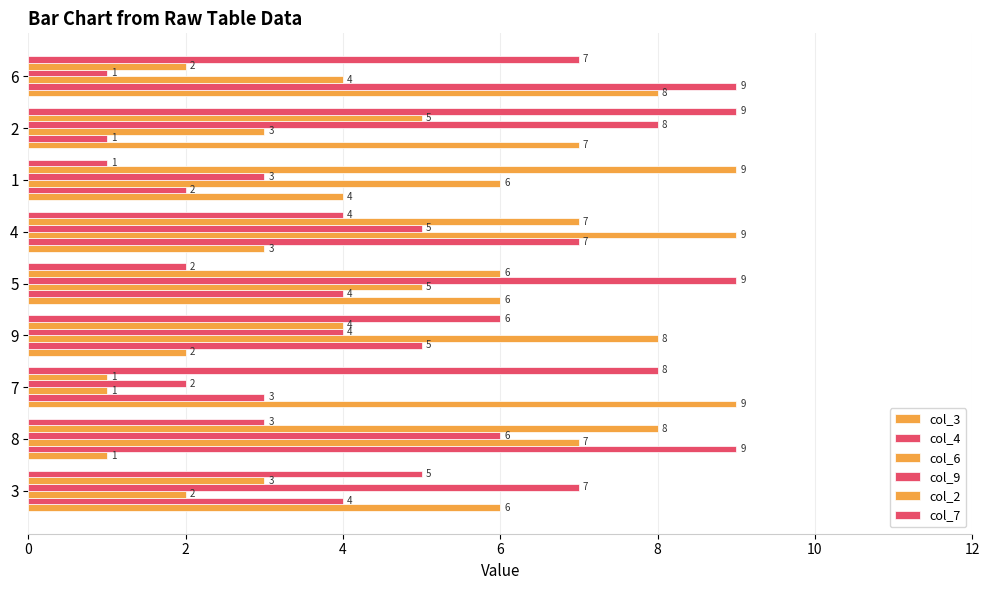

Count the number of categories in the chart.

9